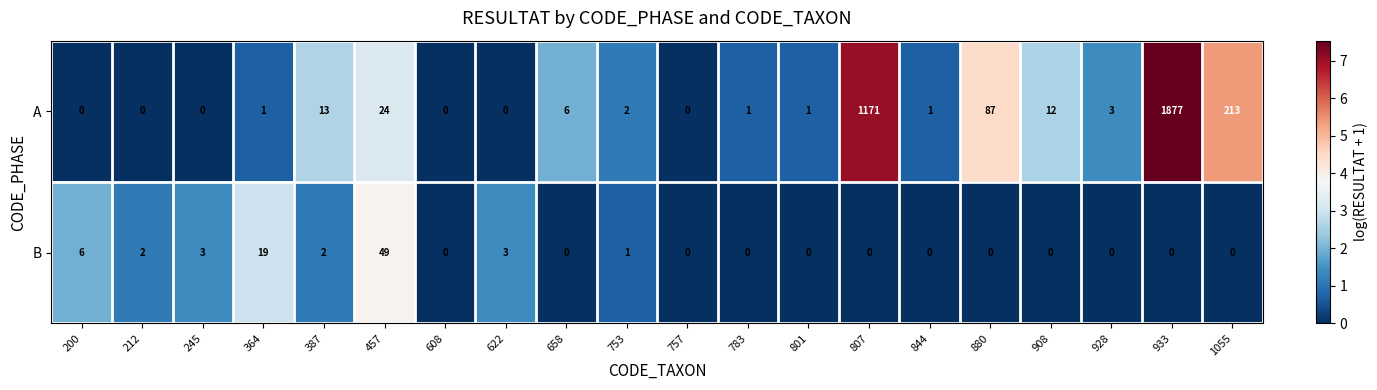

Rank the series at 1055 from lowest to highest value.

B, A